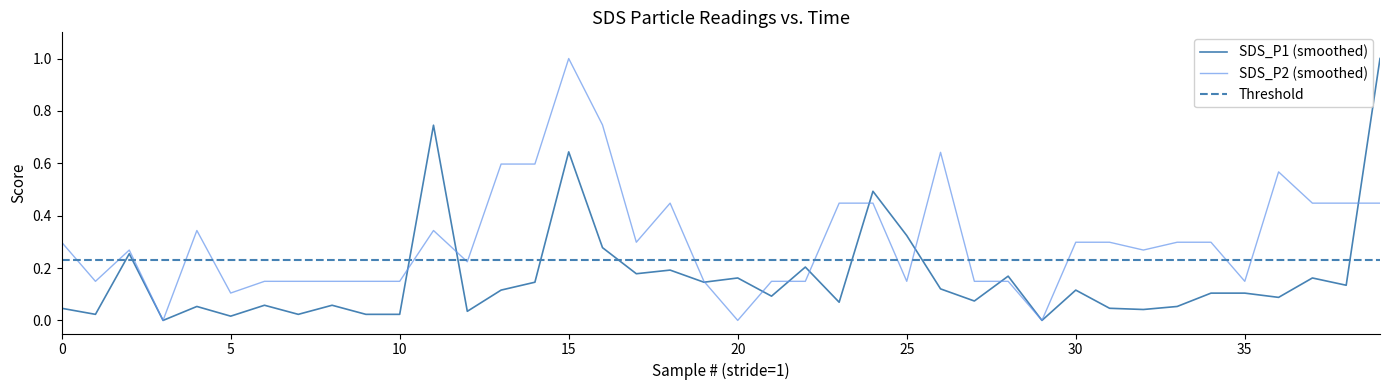

Is this an area chart (filled region under the line)?

No